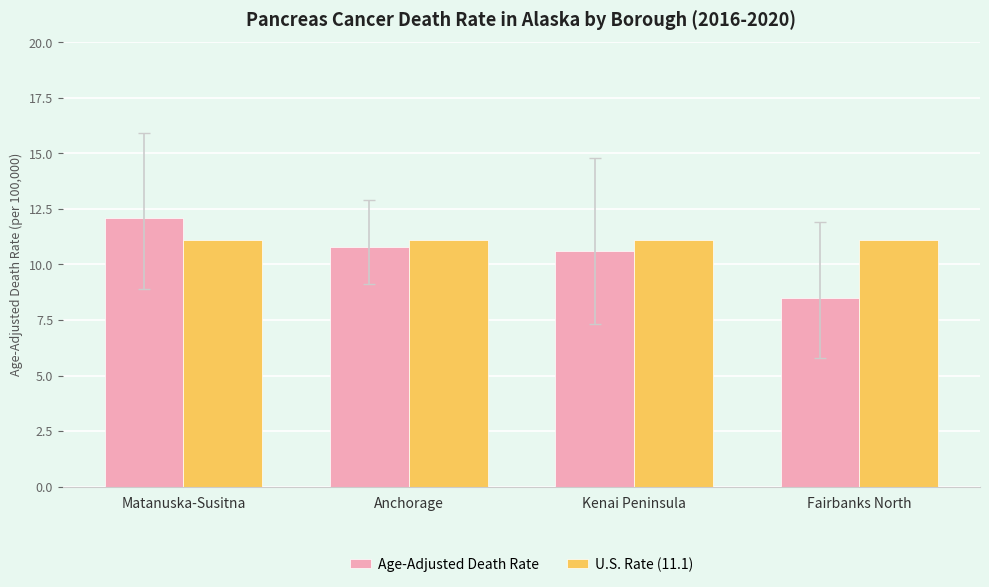

Rank the series at Matanuska-Susitna from lowest to highest value.

U.S. Rate (11.1), Age-Adjusted Death Rate